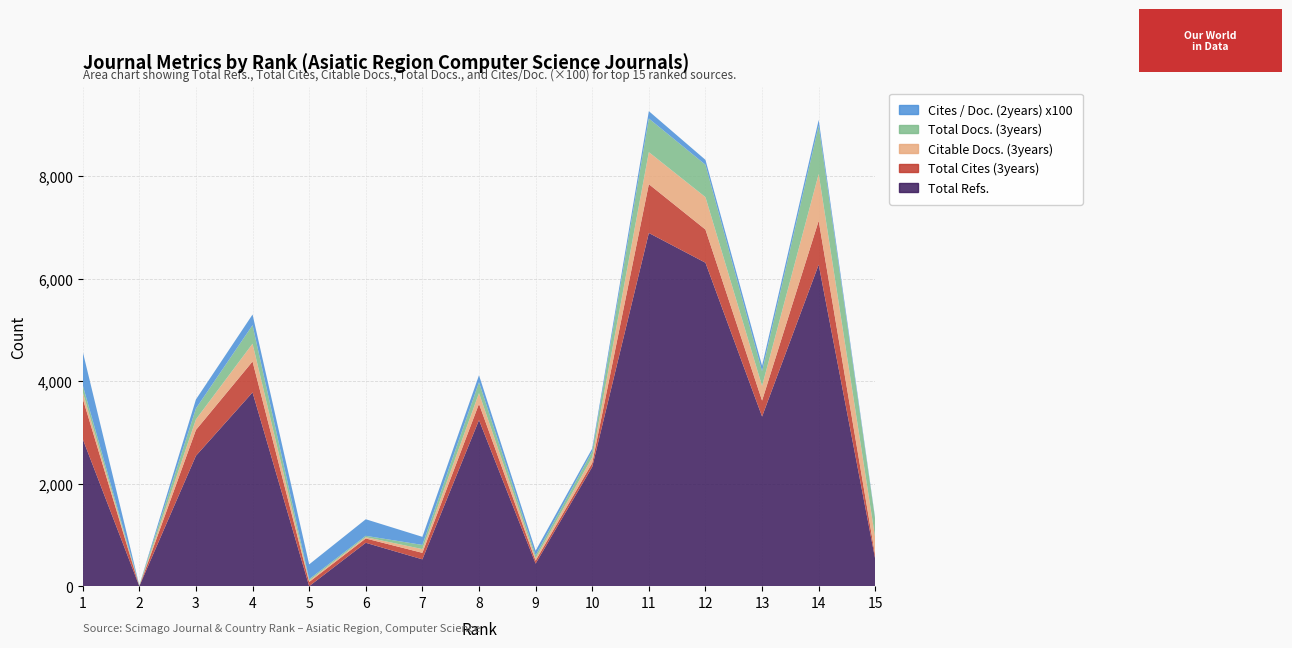

Reading left to right, list all the values displayed in this chart.

Total Refs.: 1=2871	2=0	3=2543	4=3779	5=0	6=846	7=523	8=3239	9=440	10=2326	11=6888	12=6308	13=3308	14=6270	15=520
Total Cites (3years): 1=789	2=0	3=504	4=603	5=81	6=84	7=127	8=317	9=58	10=76	11=952	12=647	13=311	14=856	15=67
Citable Docs. (3years): 1=129	2=2	3=206	4=347	5=27	6=26	7=73	8=209	9=50	10=113	11=625	12=632	13=285	14=913	15=344
Total Docs. (3years): 1=132	2=16	3=213	4=362	5=28	6=26	7=81	8=213	9=54	10=115	11=655	12=632	13=287	14=943	15=355
Cites / Doc. (2years) x100: 1=655	2=0	3=176	4=207	5=289	6=323	7=158	8=136	9=89	10=56	11=144	12=95	13=108	14=111	15=21